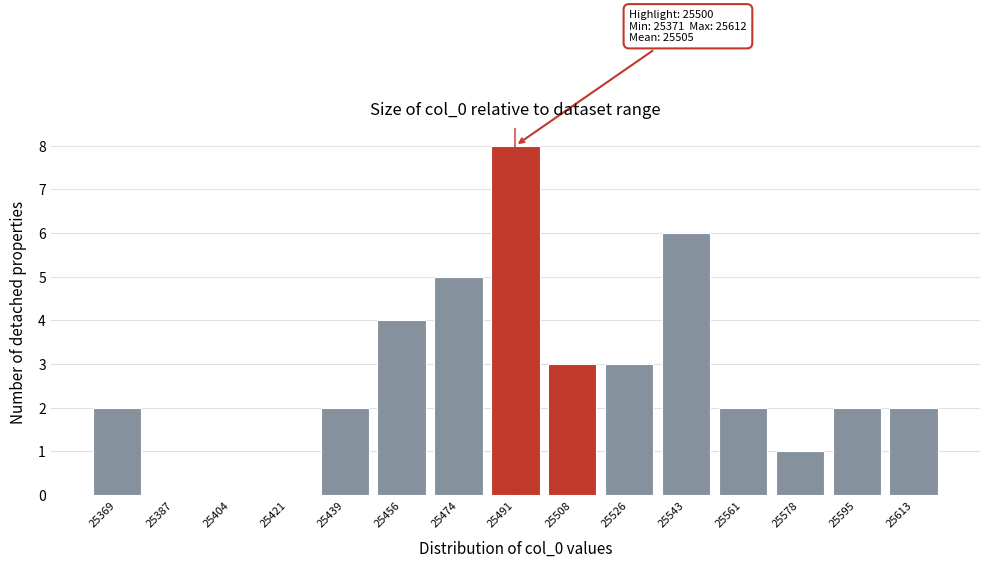

Over which range of the x-axis is the bar tallest?

25482.8 to 25500.2